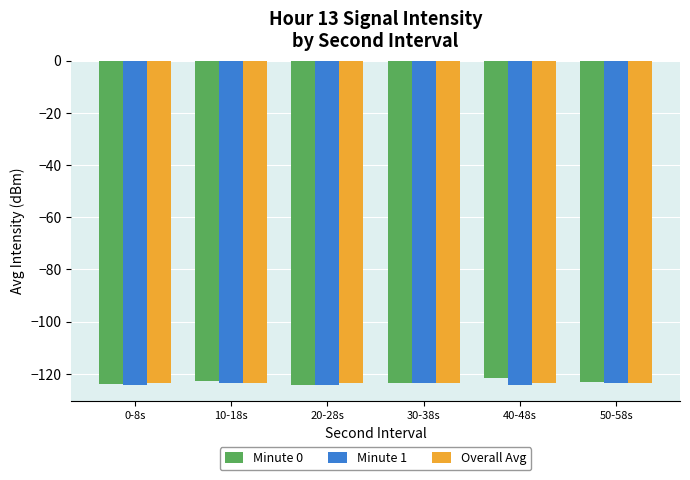

Are the bars horizontal?

No